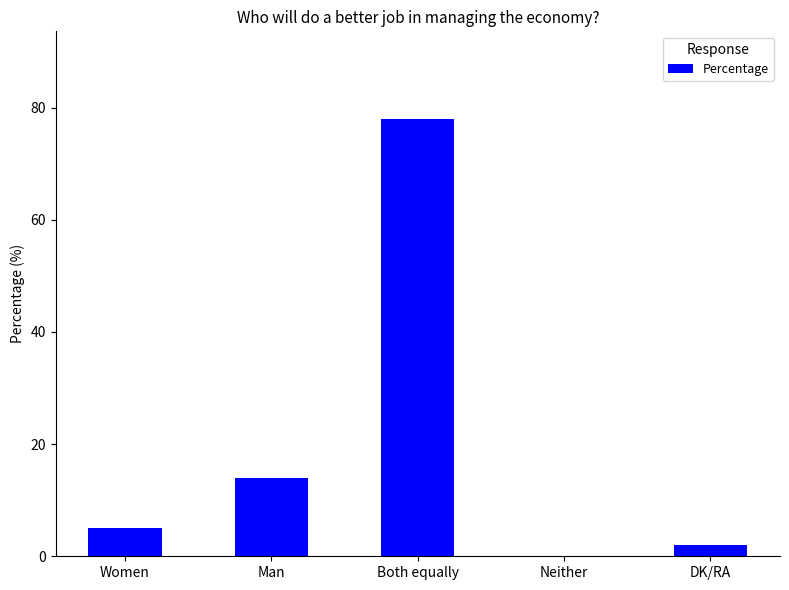

What is the greatest value displayed?

78